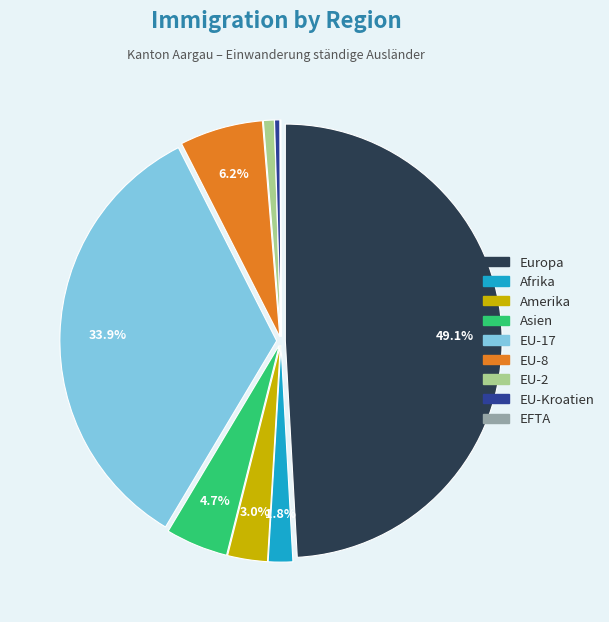

Is there a majority slice in this chart?

No